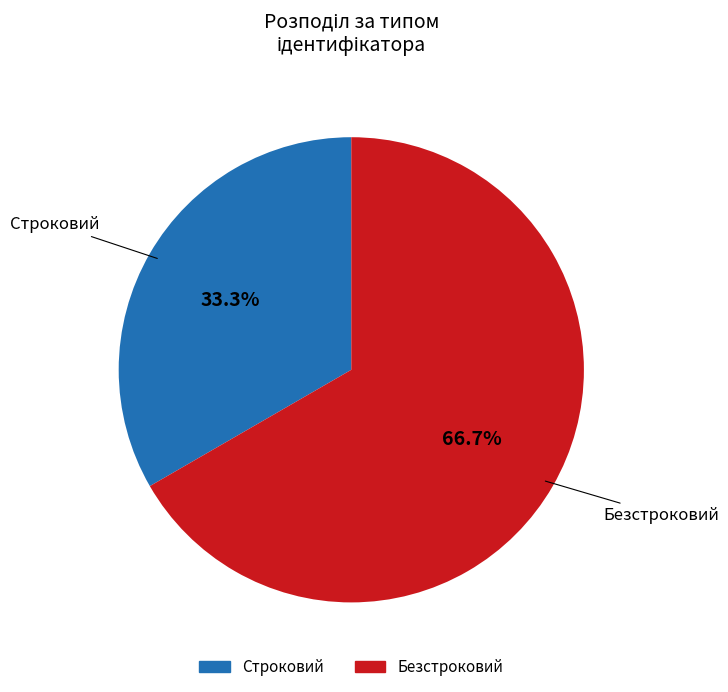

How many segments does this pie chart have?

2